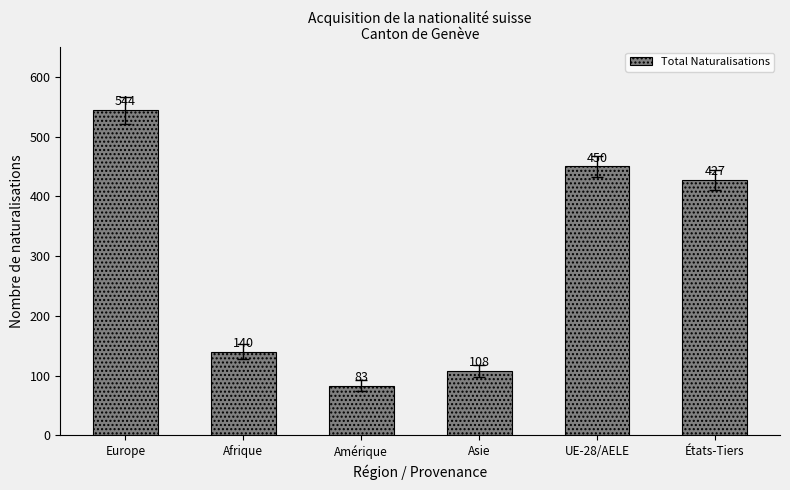

Rank the categories by value from lowest to highest.

Amérique, Asie, Afrique, États-Tiers, UE-28/AELE, Europe